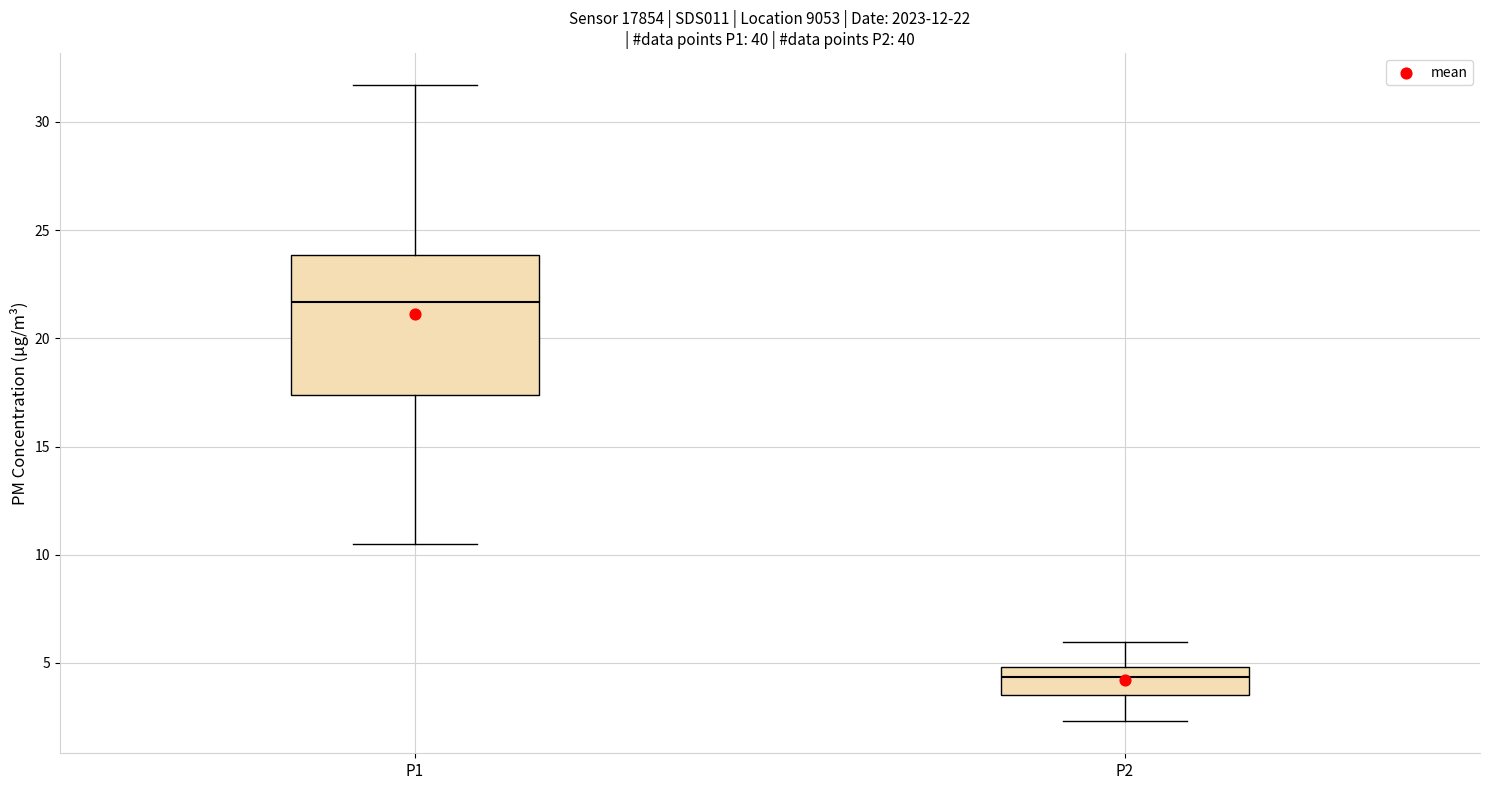

Which box is the tallest, from its lower edge to its upper edge?

P1